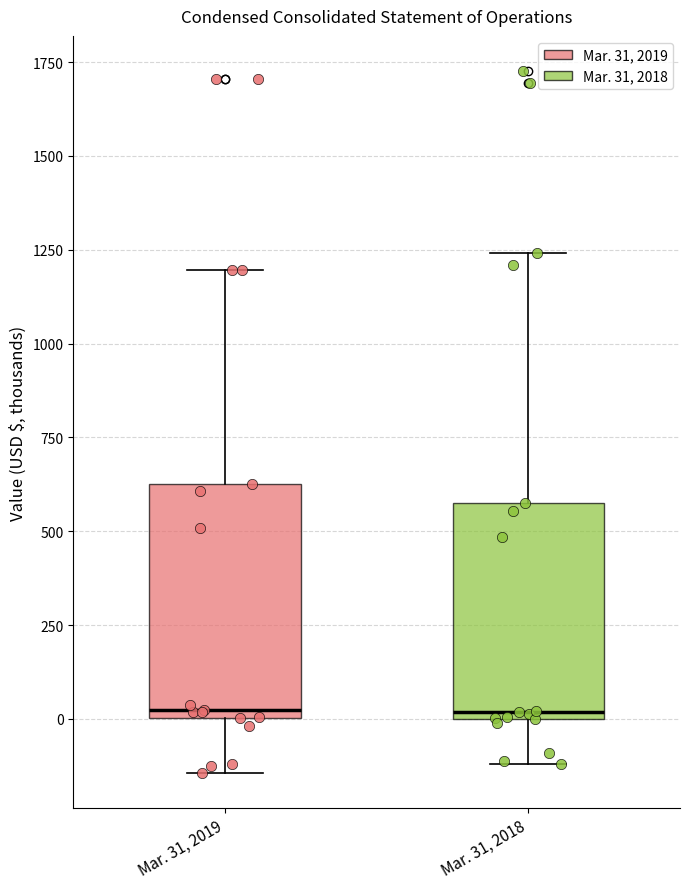

Which box is the tallest, from its lower edge to its upper edge?

Mar. 31, 2019